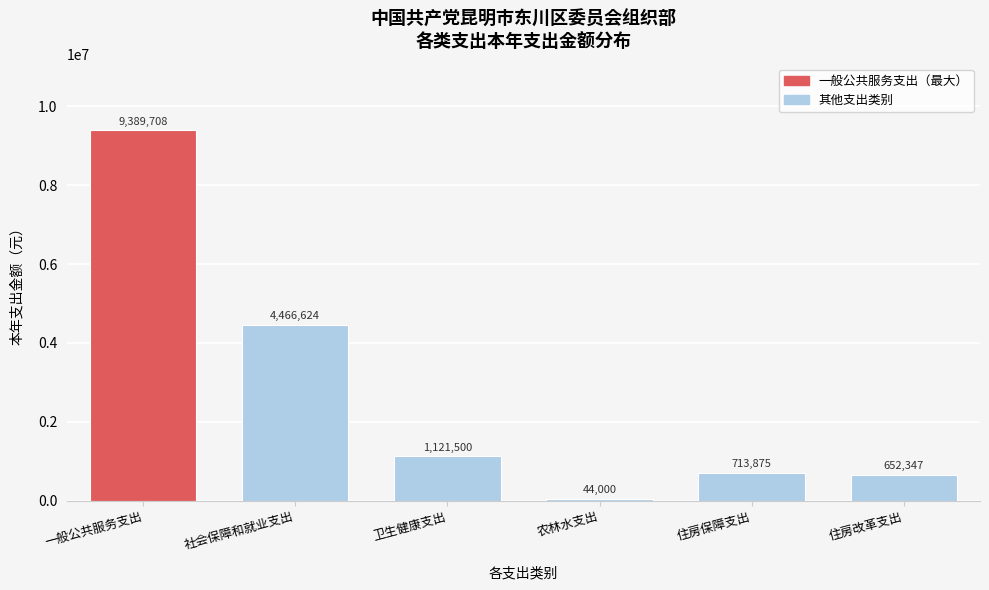

True or false: the data shows 6544097.1 at 社会保障和就业支出.

False